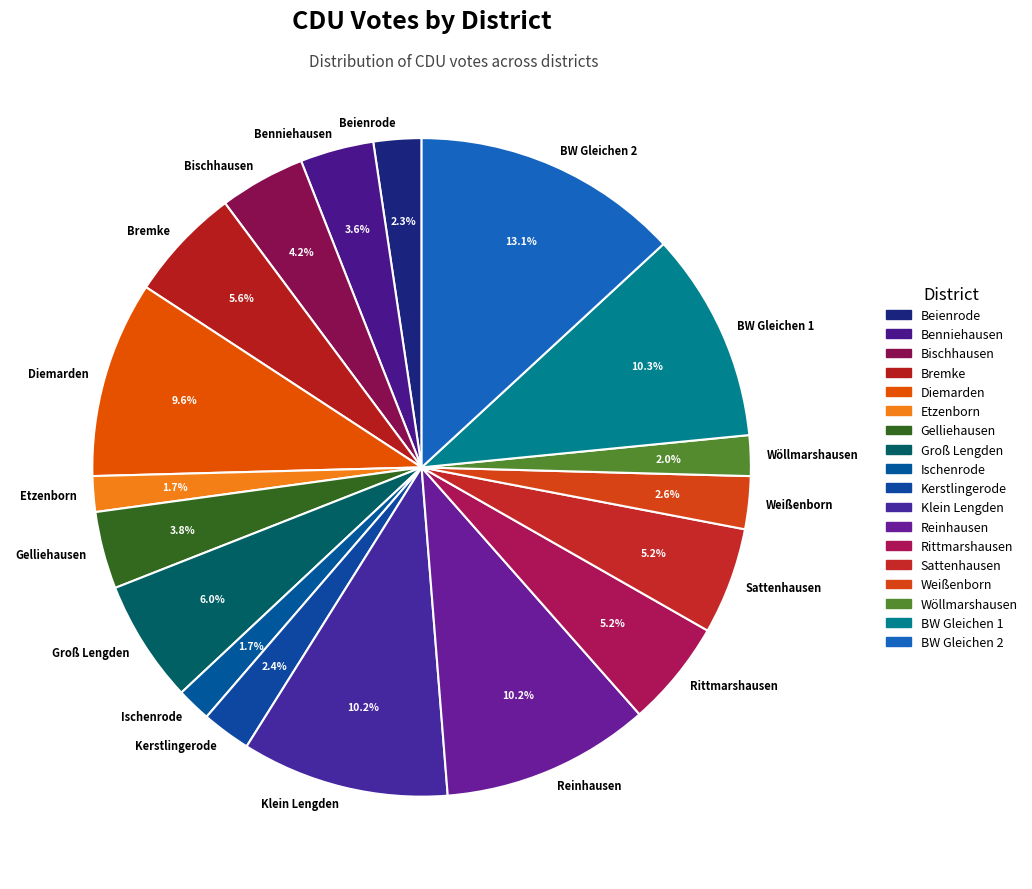

Which has a higher value, BW Gleichen 1 or Bremke?

BW Gleichen 1